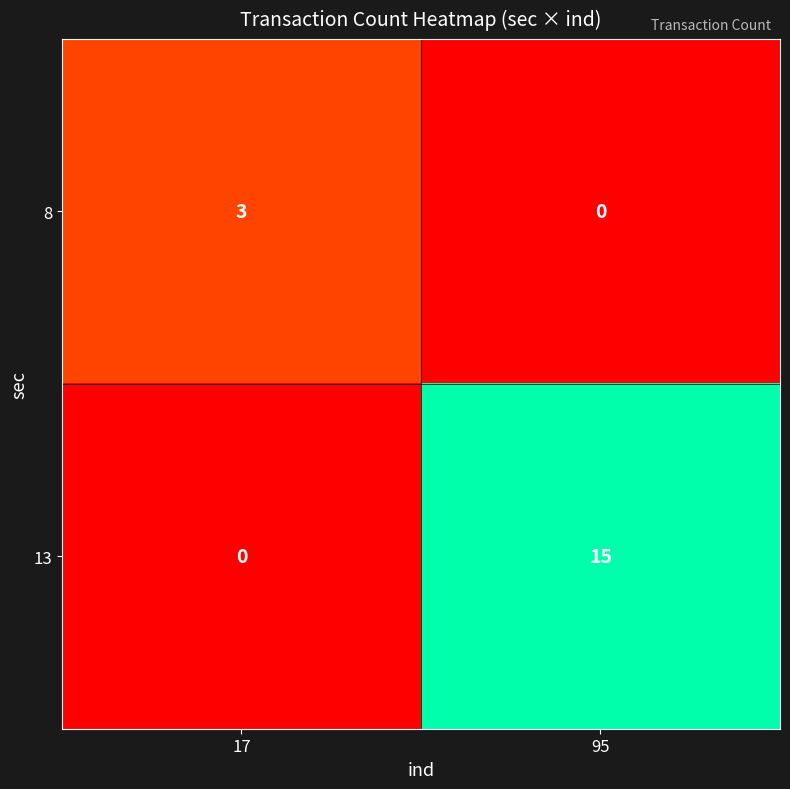

Rank the series by their average value, from lowest to highest.

8, 13